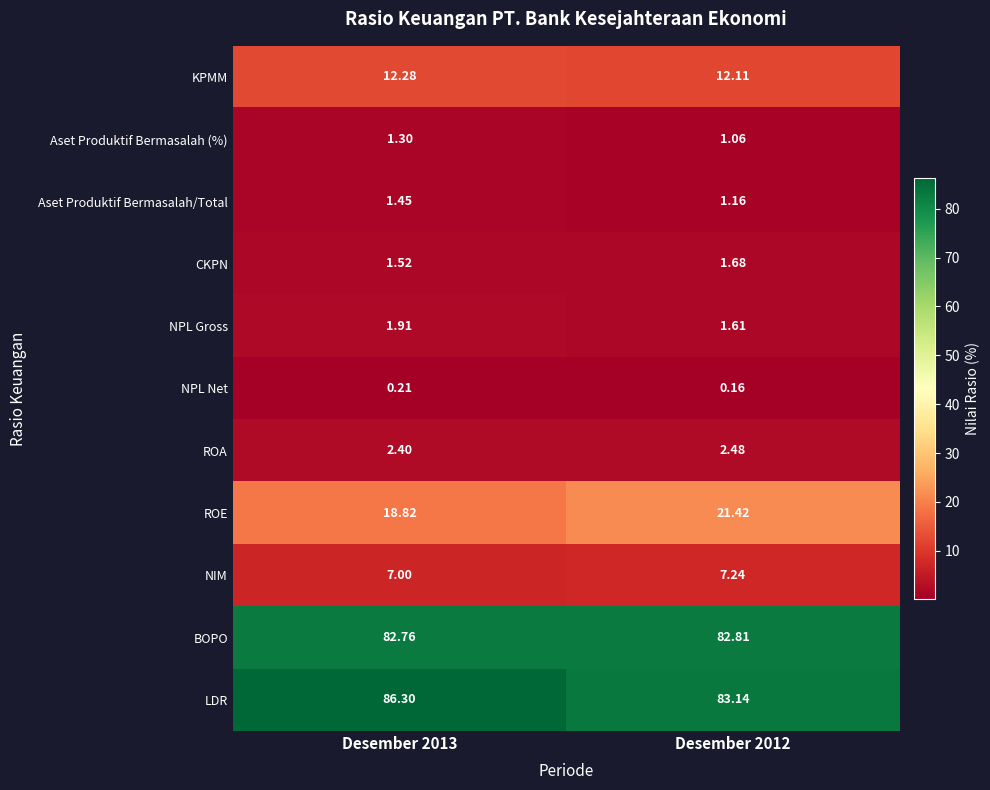

Rank the series by their maximum value, from lowest to highest.

NPL Net, Aset Produktif Bermasalah (%), Aset Produktif Bermasalah/Total, CKPN, NPL Gross, ROA, NIM, KPMM, ROE, BOPO, LDR